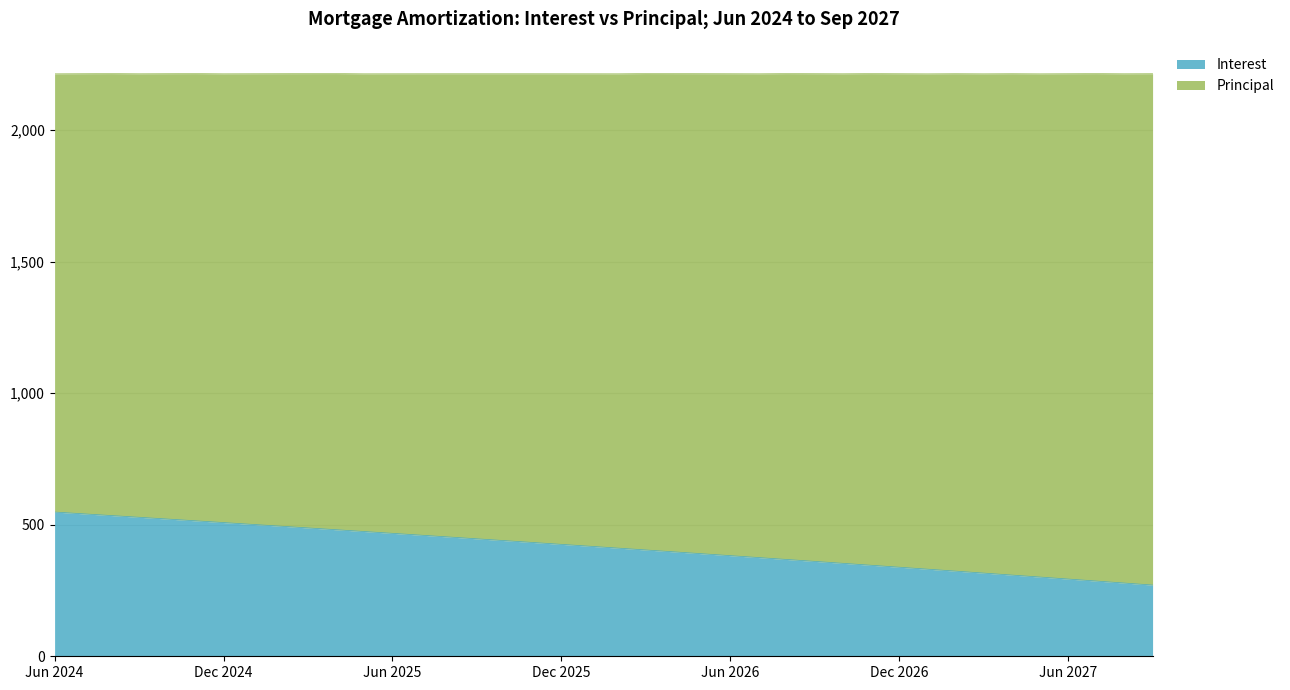

Does the chart display data point markers on the line(s)?

No